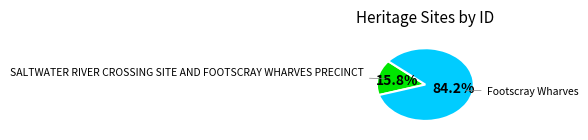

Is there a majority slice in this chart?

Yes